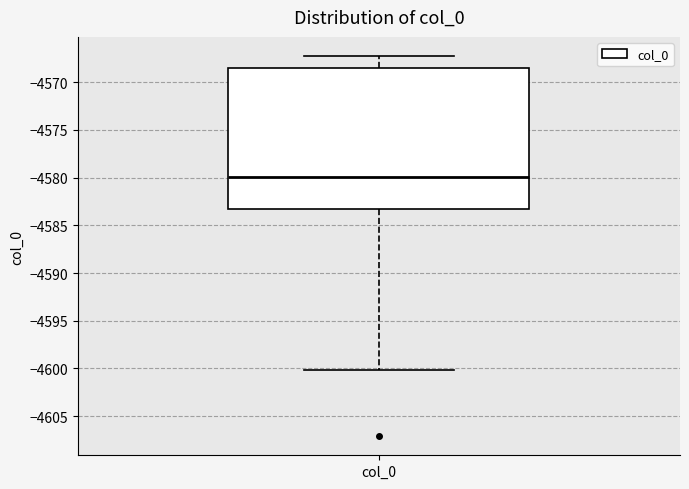

Transcribe this box plot: give where the median line is, the range the box spans, and where the two whiskers end, as read against the y-axis. The values are not printed on the chart, so give them approximately, as read against the axis.

median -4580.0, box -4583.5 to -4568.5, whiskers -4600.0 to -4567.0